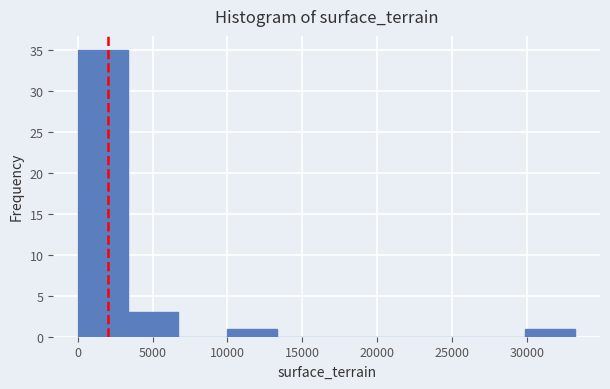

What is the height of the bar covering 30000 to 33000 on the x-axis? Neither the bar edges nor the heights are printed on the chart, so give them approximately, as read against the axes.

1